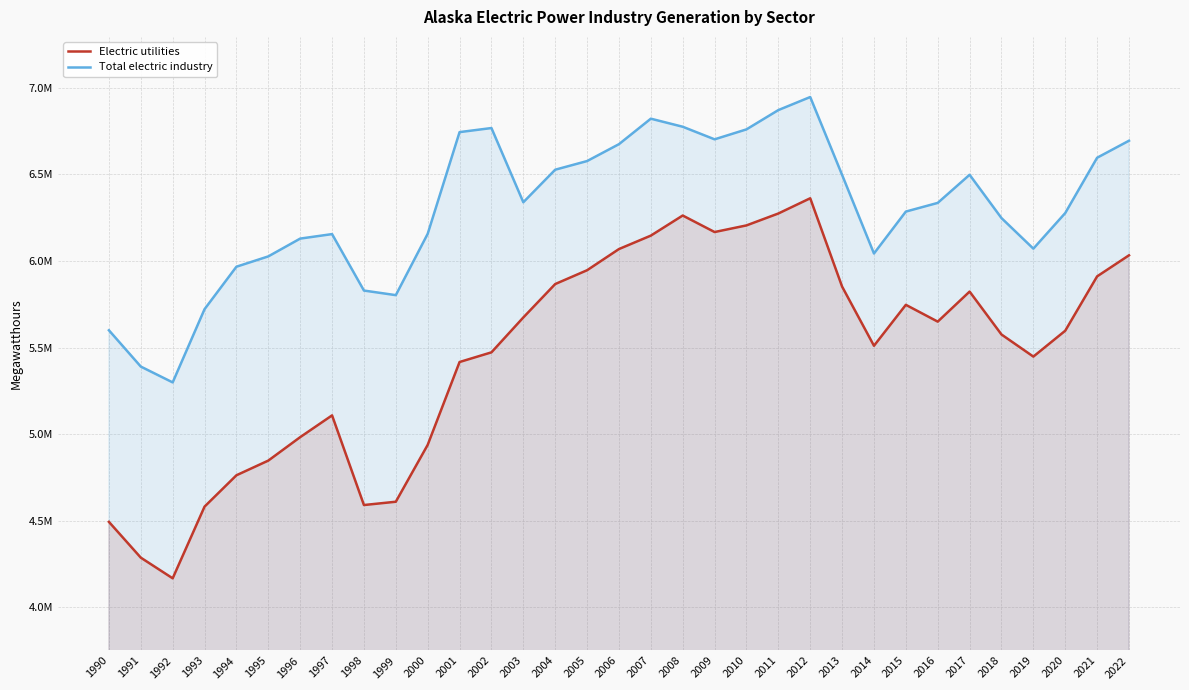

How many interior local valleys does the Electric utilities series have?

6